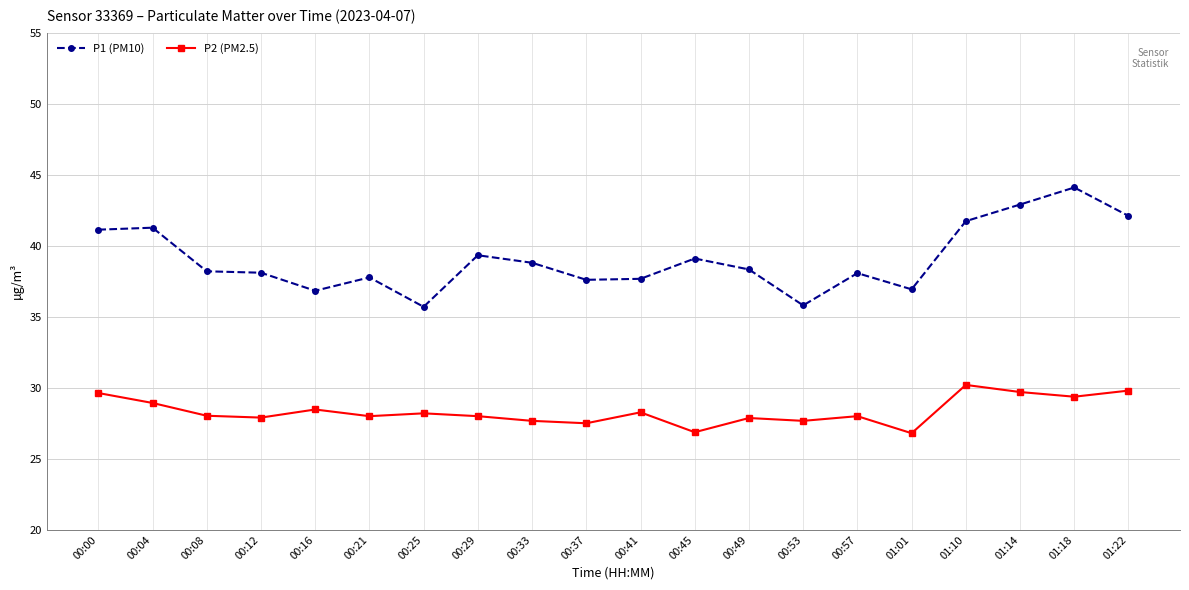

True or false: P2 (PM2.5) and P1 (PM10) cross at least once.

False